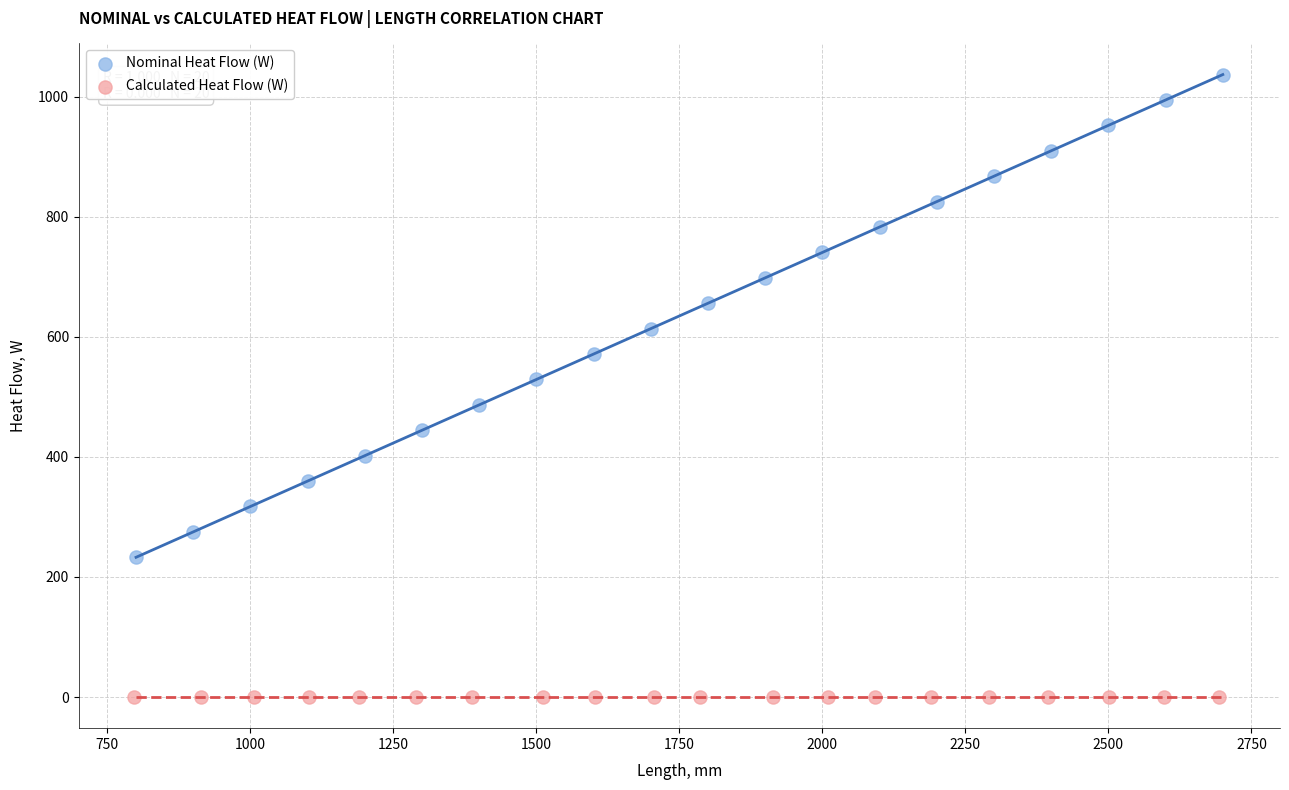

Which series contains the lowest Y value?

Calculated Heat Flow (W)